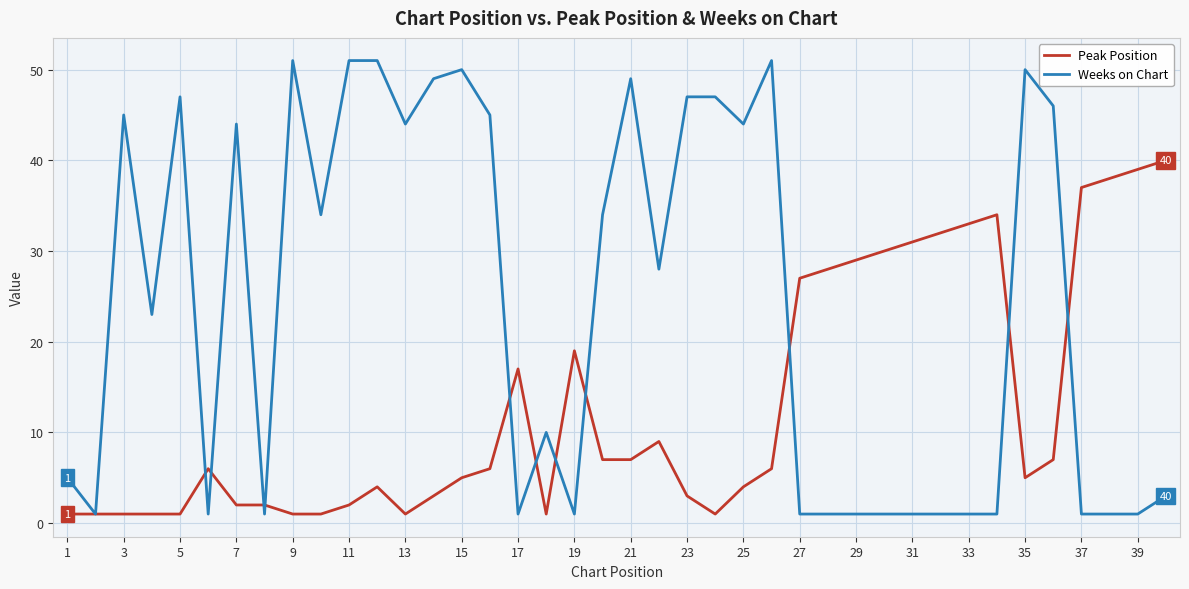

What is the difference between the maximum and minimum values in the Weeks on Chart series?

50